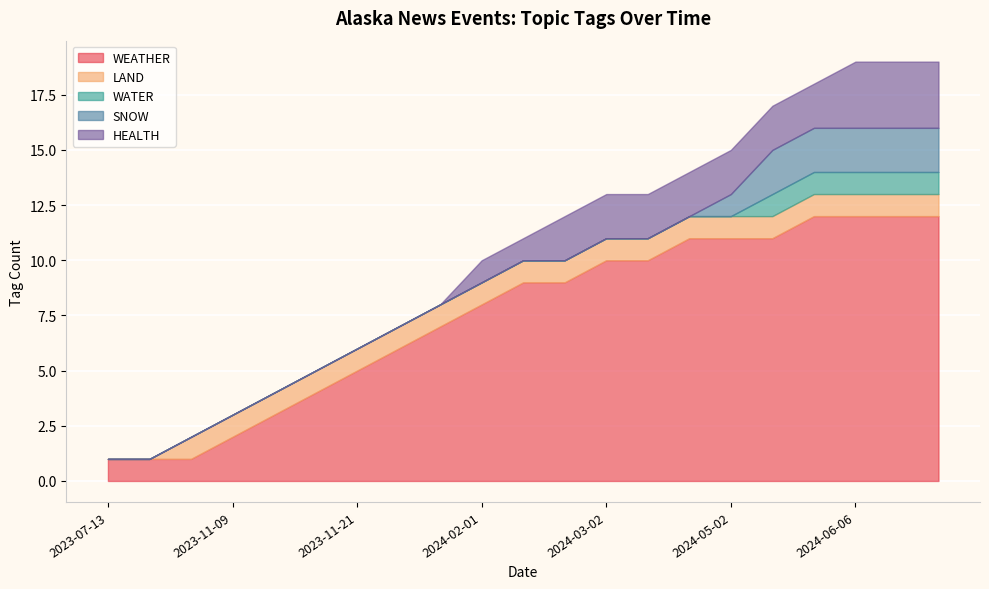

What are all the series names shown in the legend?

WEATHER, LAND, WATER, SNOW, HEALTH